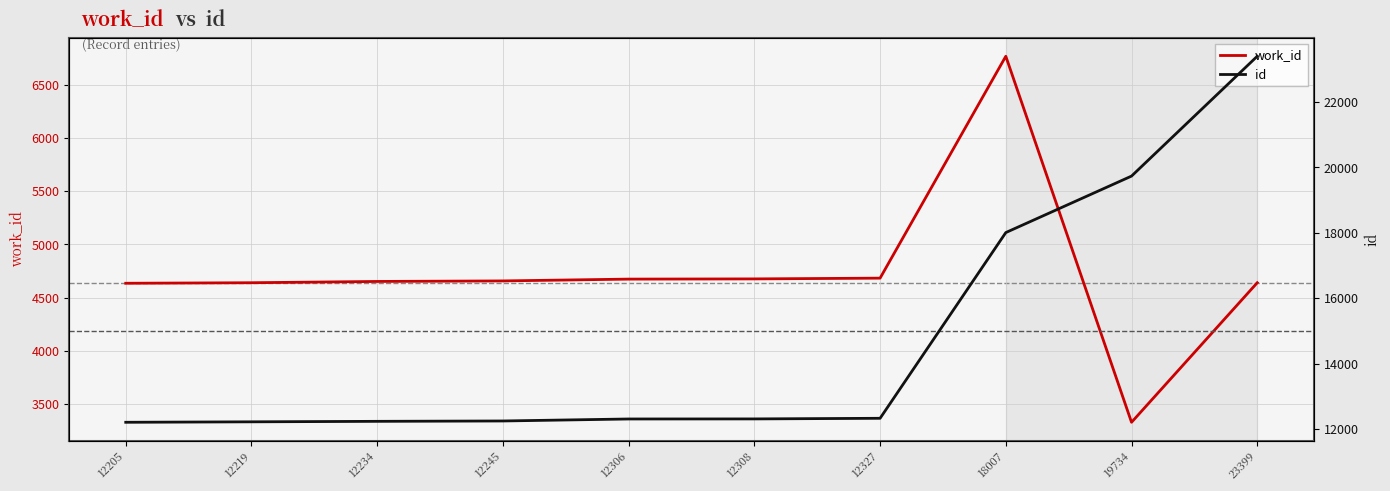

What are all the series names shown in the legend?

work_id, id